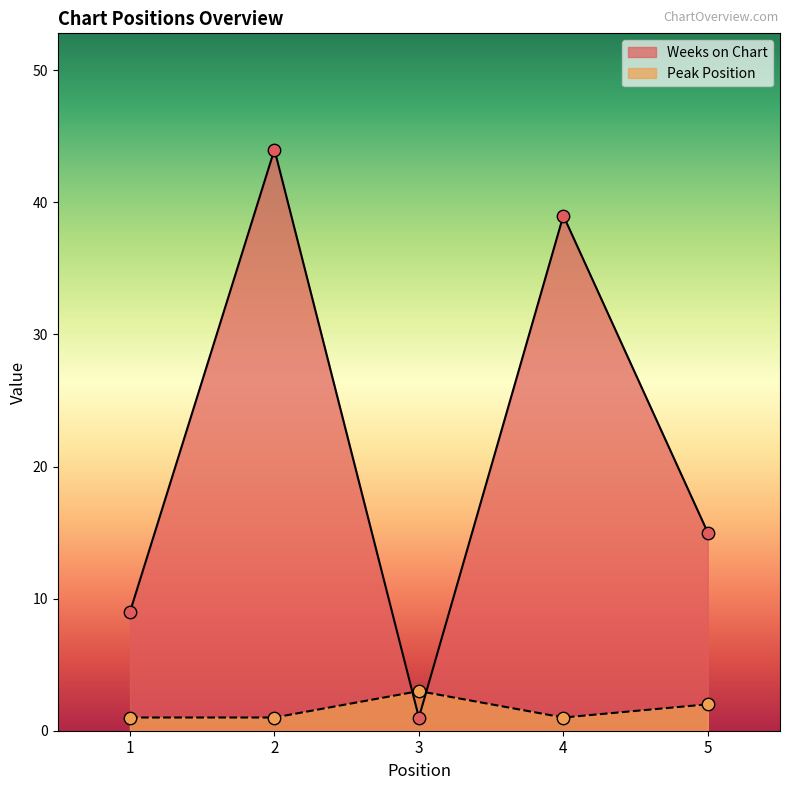

Which series reaches the minimum Y coordinate?

Weeks on Chart